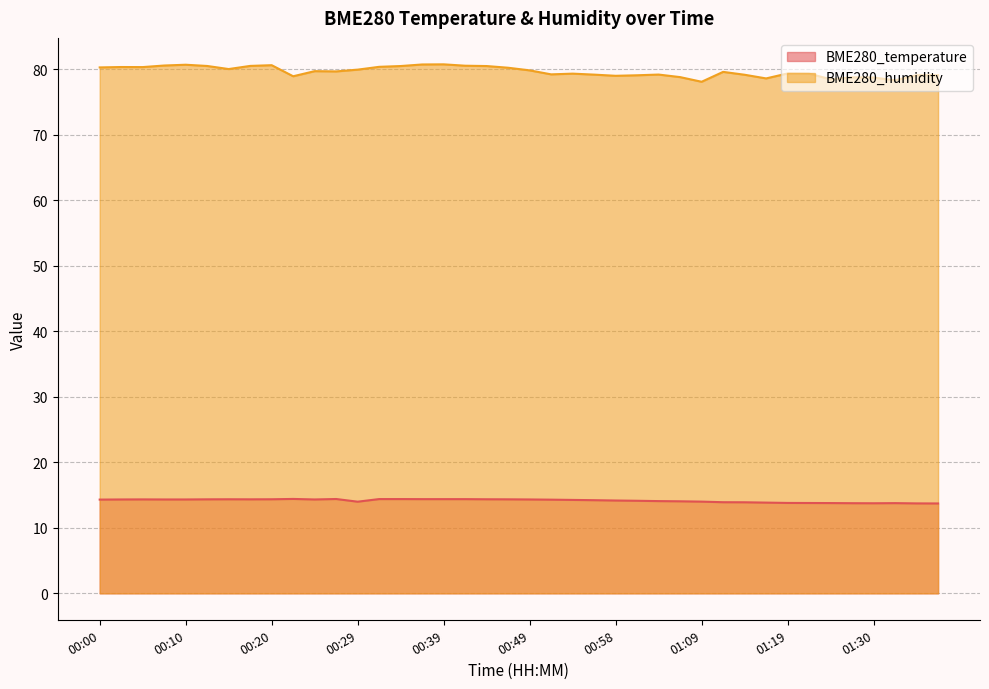

Which has a higher value, 00:37 or 01:14?

00:37